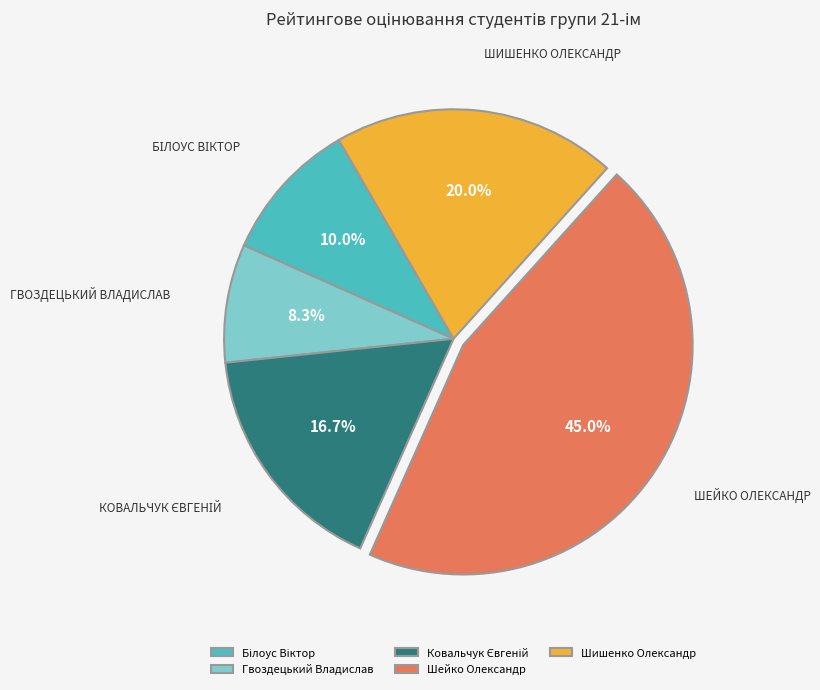

What percentage is the Шишенко Олександр slice, to the nearest percent?

20%